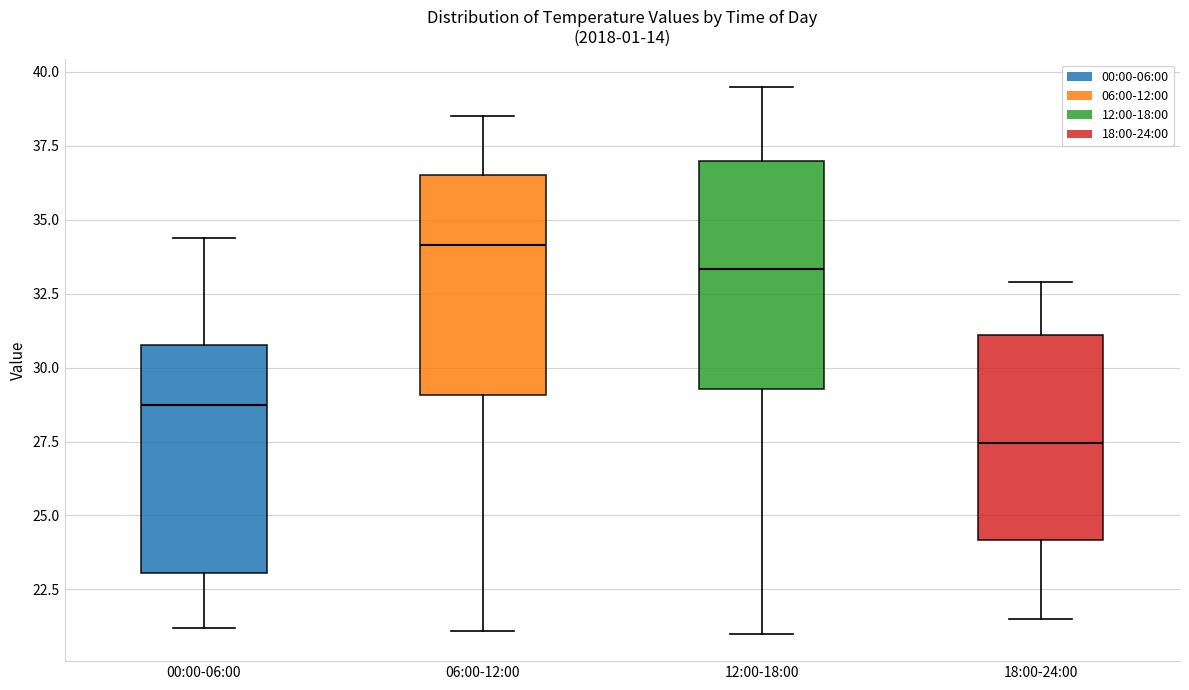

Which box has the highest median line?

06:00-12:00